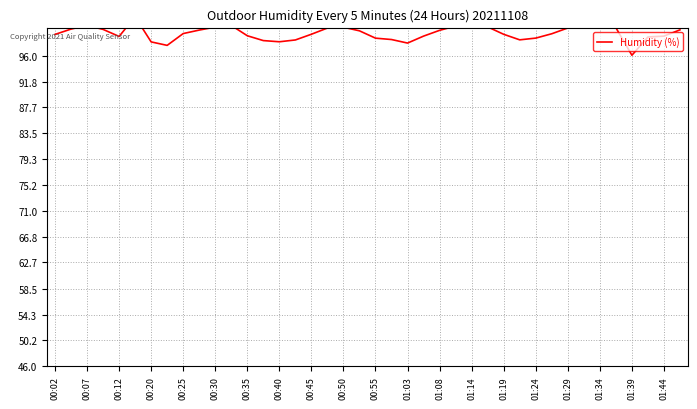

True or false: the data shows 145.4 at 01:44.

False